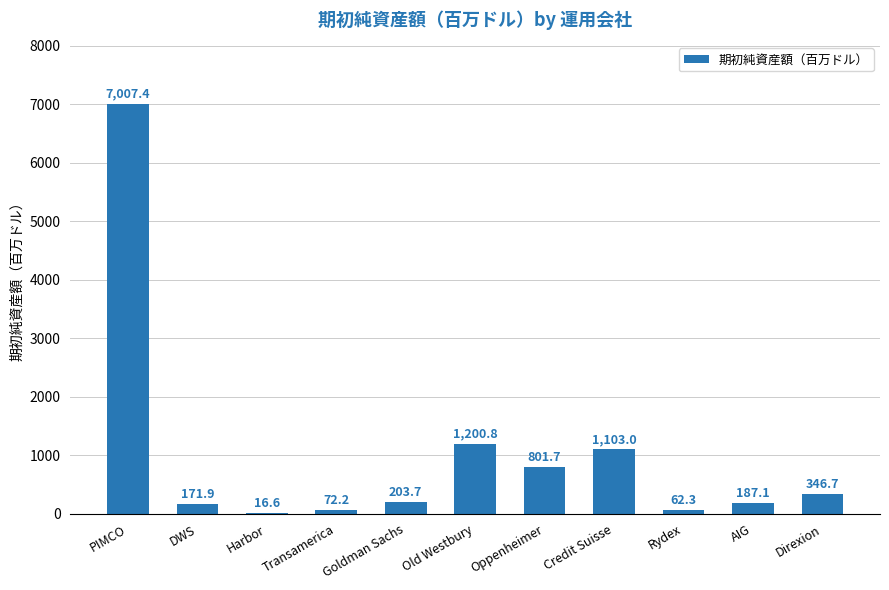

Which label corresponds to the largest value in the chart?

PIMCO